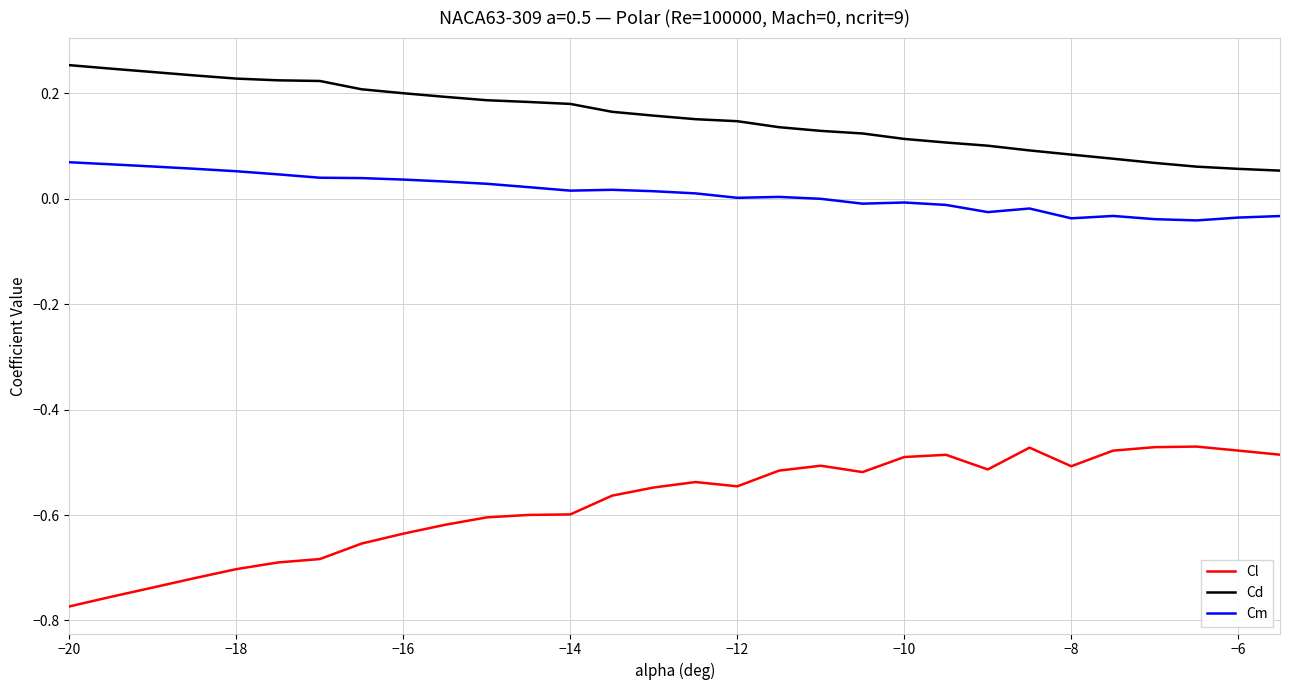

What is the sum of all Cl values?

-17.4